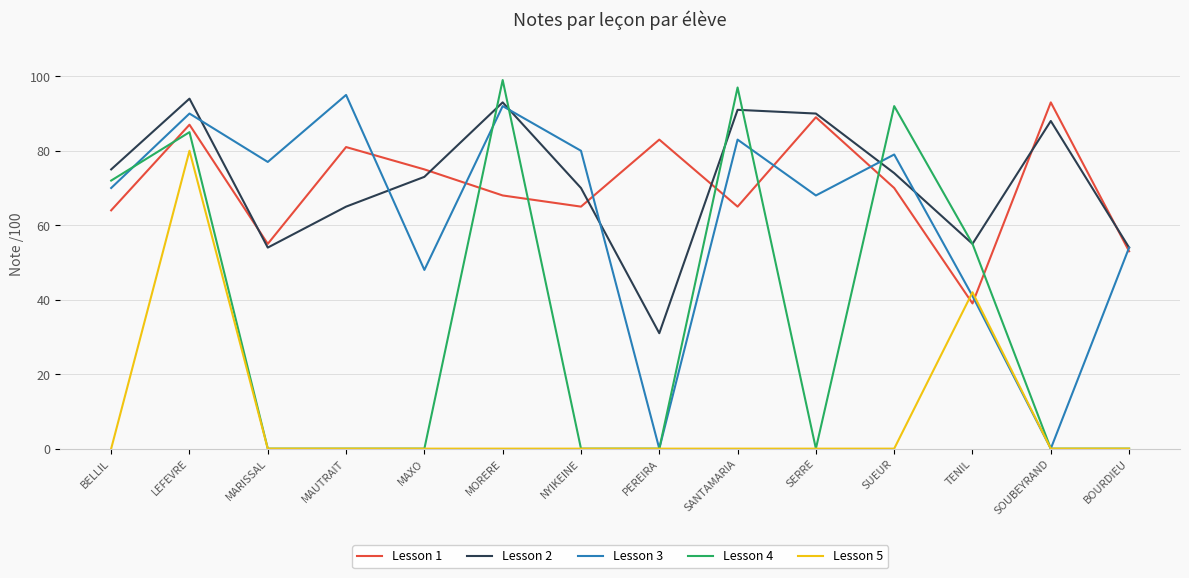

Reading right to left, what are all the values shown in this chart?

Lesson 1: BOURDIEU=53	SOUBEYRAND=93	TENIL=39	SUEUR=70	SERRE=89	SANTAMARIA=65	PEREIRA=83	NYIKEINE=65	MORERE=68	MAXO=75	MAUTRAIT=81	MARISSAL=55	LEFEVRE=87	BELLIL=64
Lesson 2: BOURDIEU=54	SOUBEYRAND=88	TENIL=55	SUEUR=74	SERRE=90	SANTAMARIA=91	PEREIRA=31	NYIKEINE=70	MORERE=93	MAXO=73	MAUTRAIT=65	MARISSAL=54	LEFEVRE=94	BELLIL=75
Lesson 3: BOURDIEU=54	SOUBEYRAND=0	TENIL=41	SUEUR=79	SERRE=68	SANTAMARIA=83	PEREIRA=0	NYIKEINE=80	MORERE=92	MAXO=48	MAUTRAIT=95	MARISSAL=77	LEFEVRE=90	BELLIL=70
Lesson 4: BOURDIEU=0	SOUBEYRAND=0	TENIL=55	SUEUR=92	SERRE=0	SANTAMARIA=97	PEREIRA=0	NYIKEINE=0	MORERE=99	MAXO=0	MAUTRAIT=0	MARISSAL=0	LEFEVRE=85	BELLIL=72
Lesson 5: BOURDIEU=0	SOUBEYRAND=0	TENIL=42	SUEUR=0	SERRE=0	SANTAMARIA=0	PEREIRA=0	NYIKEINE=0	MORERE=0	MAXO=0	MAUTRAIT=0	MARISSAL=0	LEFEVRE=80	BELLIL=0